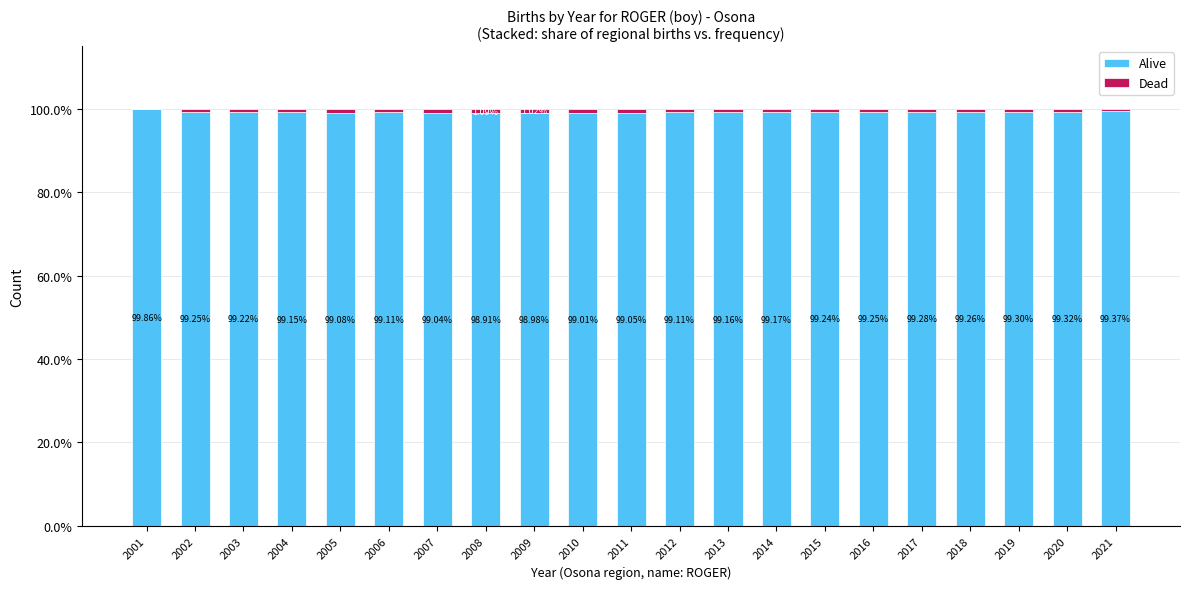

How many data points does each series have?

21